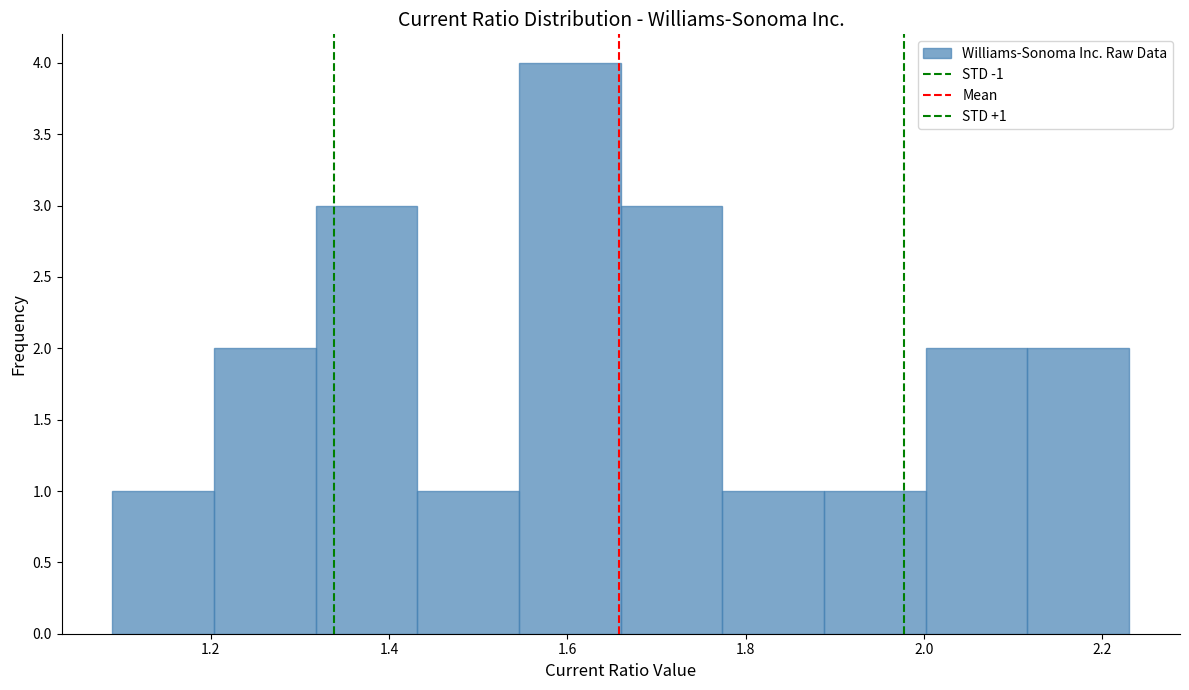

Which range on the x-axis has the tallest bar?

1.546 to 1.660